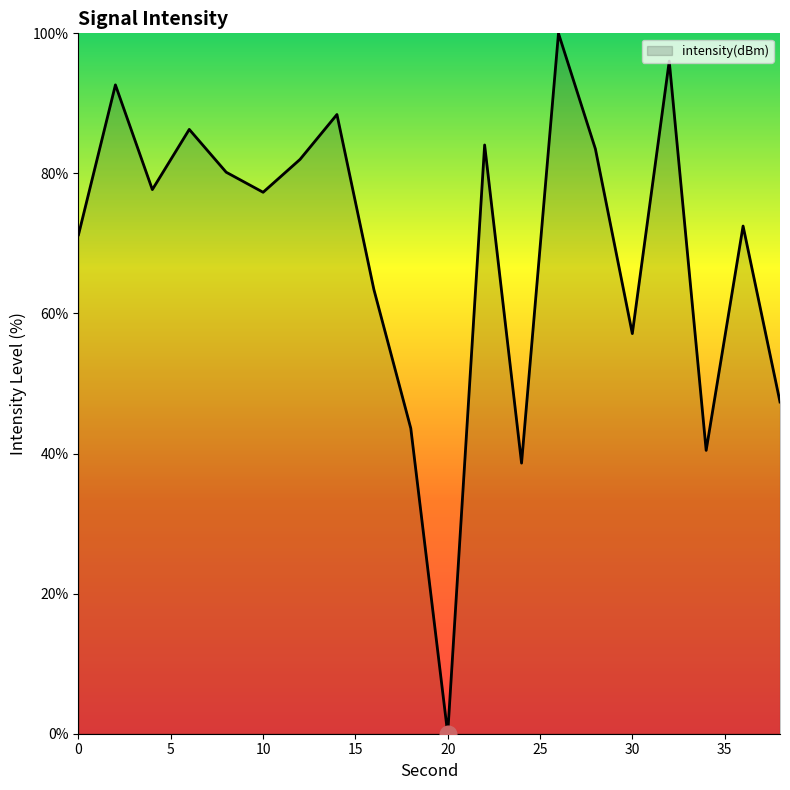

What is the maximum value shown in the chart?

100.0